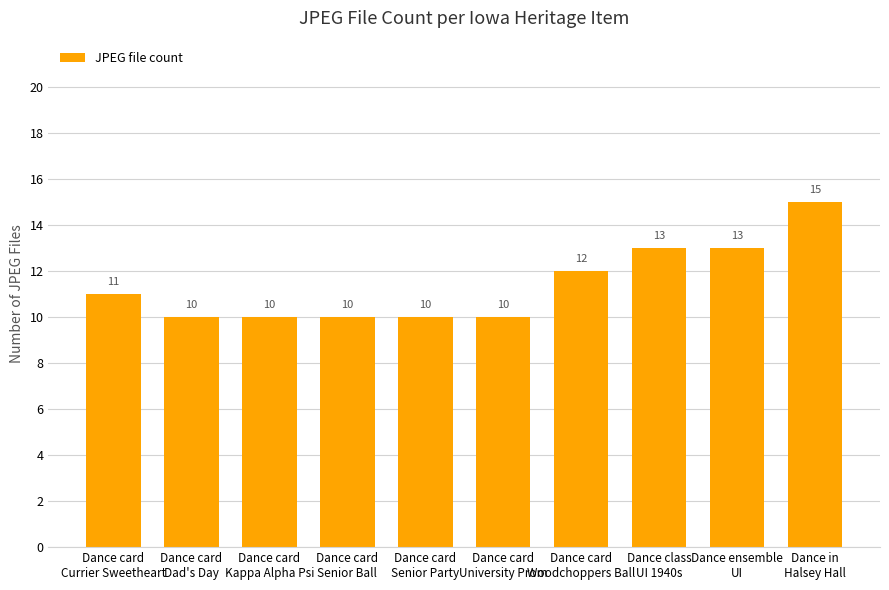

What is the difference between the second highest and minimum values?

3